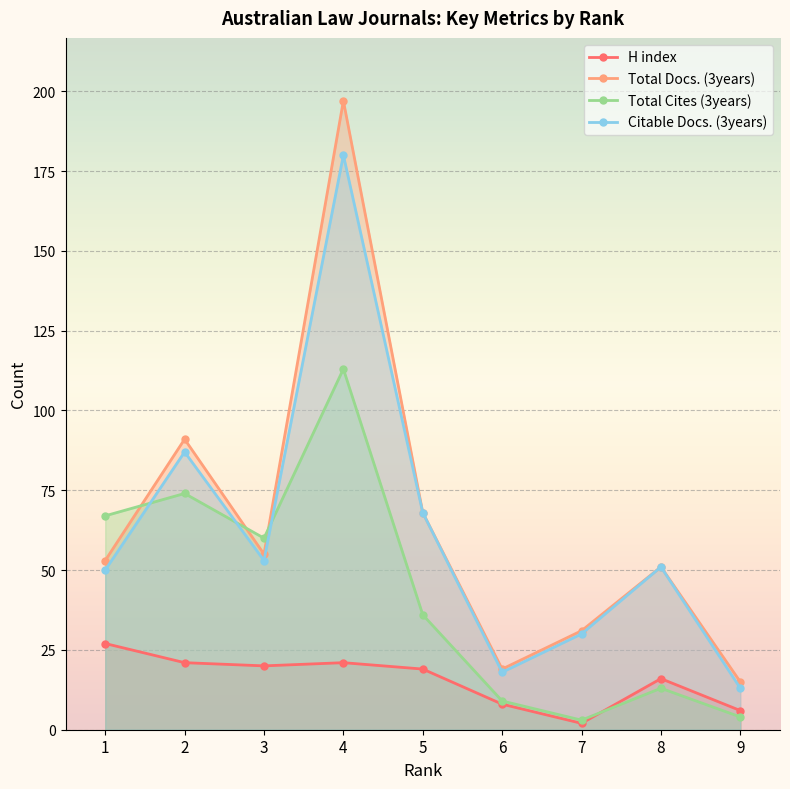

Is it true that H index equals 20 at 3?

True